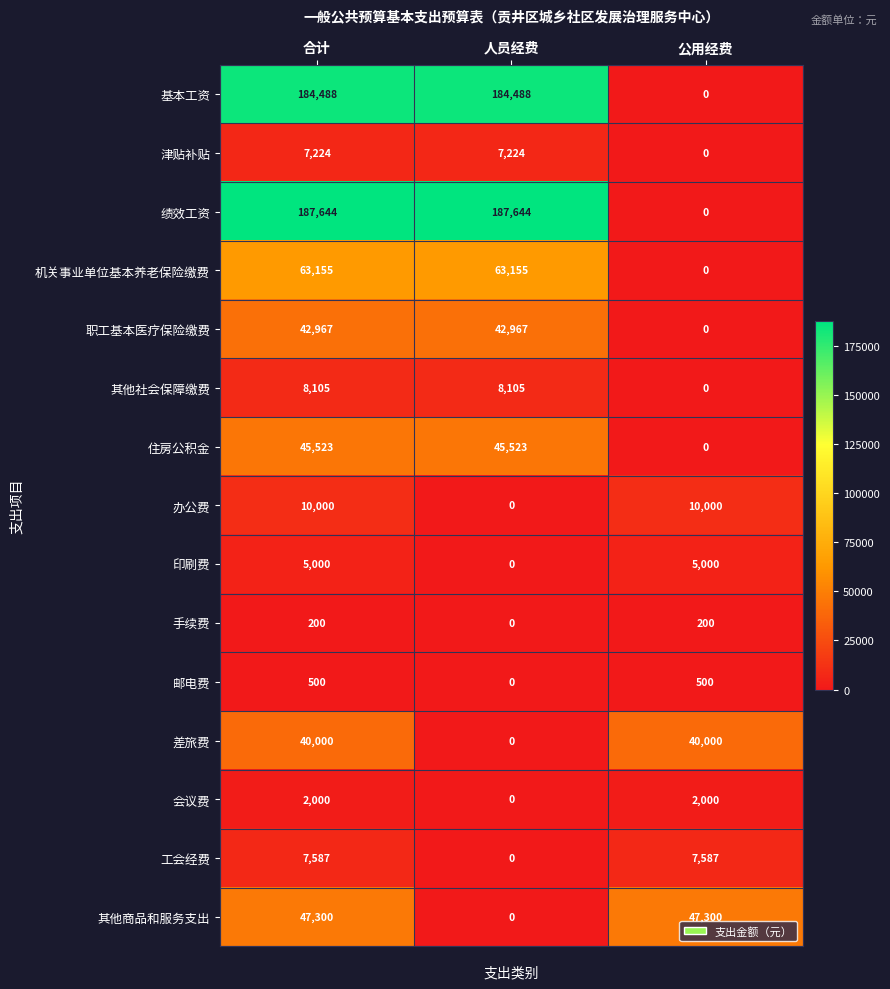

What is the sum of all 其他商品和服务支出 values?

94600